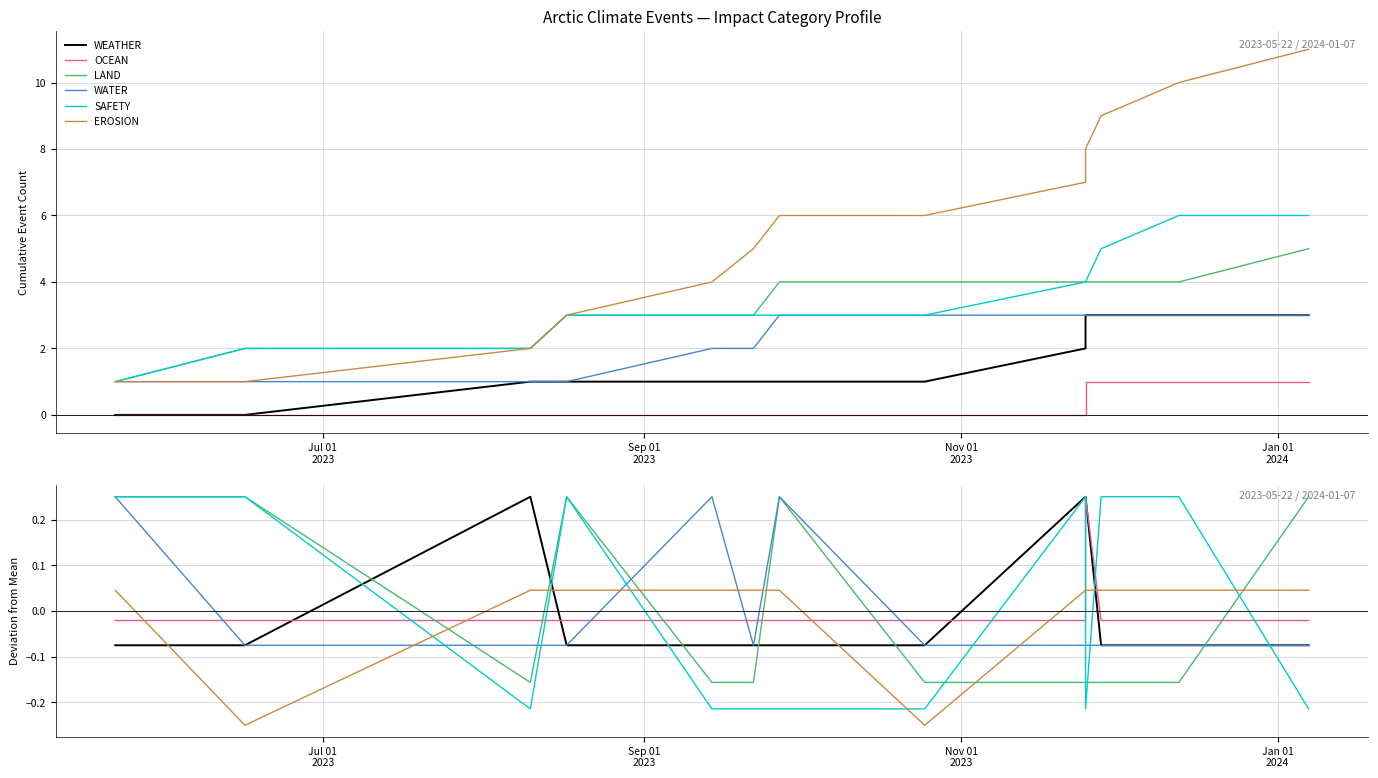

True or false: LAND and WATER cross at least once.

True